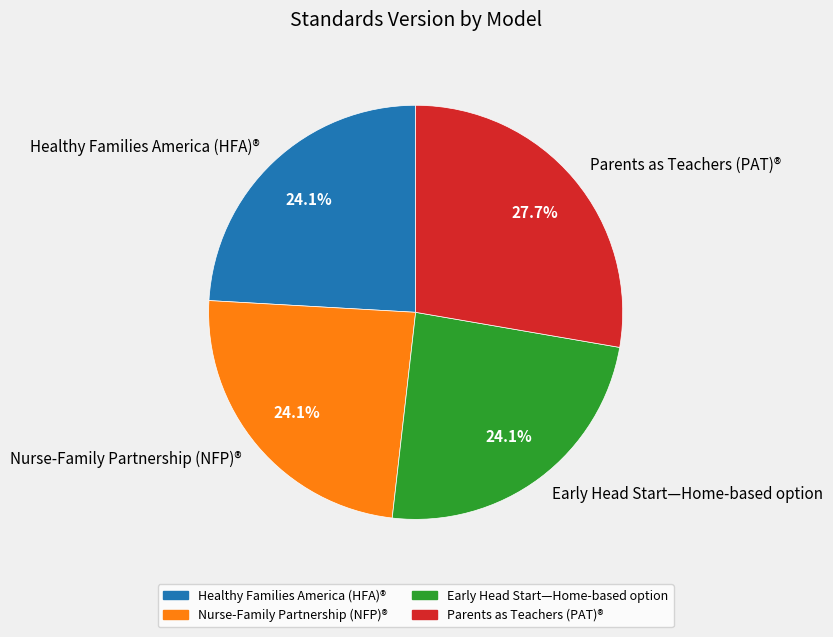

What is the ratio of the value at Healthy Families America (HFA)® to the value at Early Head Start—Home-based option?

1.0